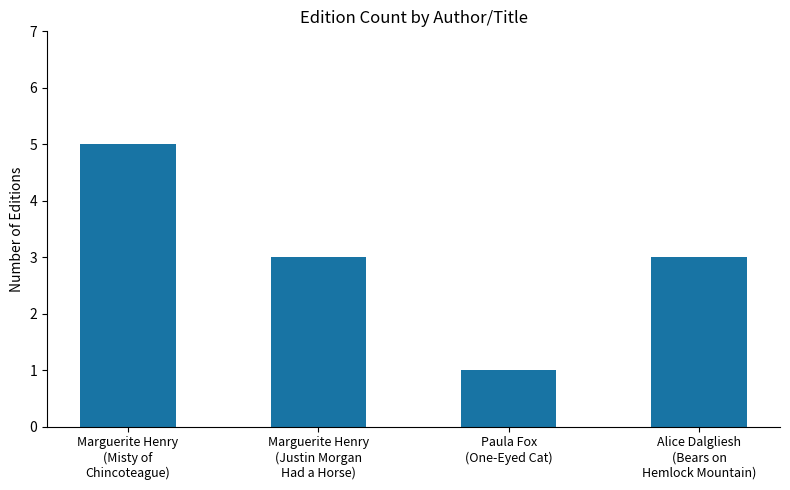

Between Paula Fox
(One-Eyed Cat) and Marguerite Henry
(Justin Morgan
Had a Horse), which is larger?

Marguerite Henry
(Justin Morgan
Had a Horse)